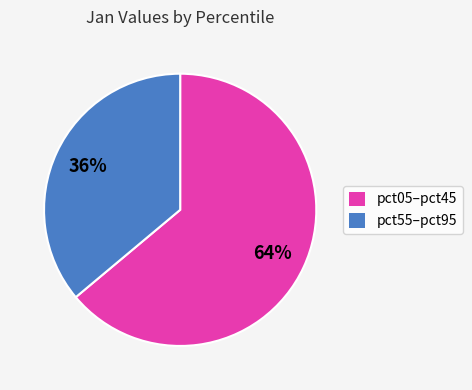

Which category accounts for the majority?

pct05–pct45